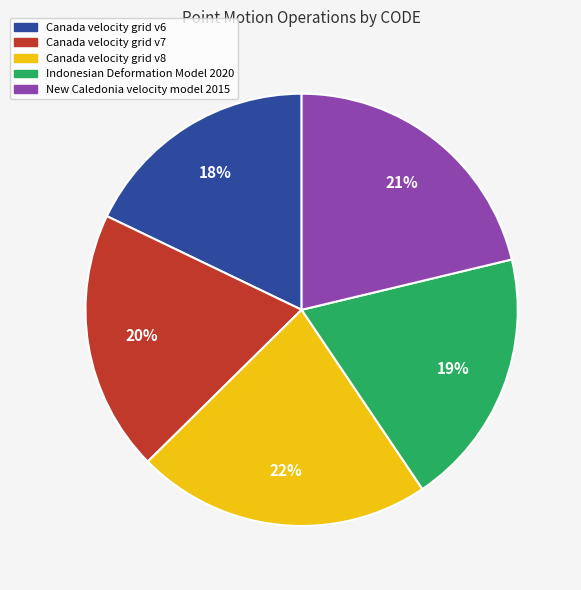

Which has a higher value, Canada velocity grid v6 or Indonesian Deformation Model 2020?

Indonesian Deformation Model 2020